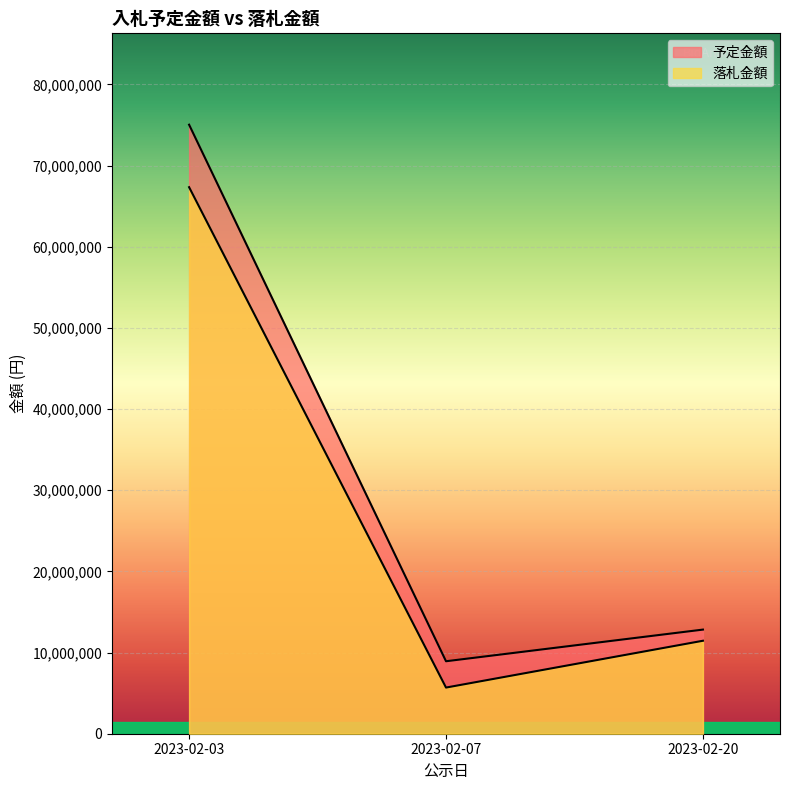

At 2023-02-03, list the series in order from smallest to largest.

落札金額, 予定金額